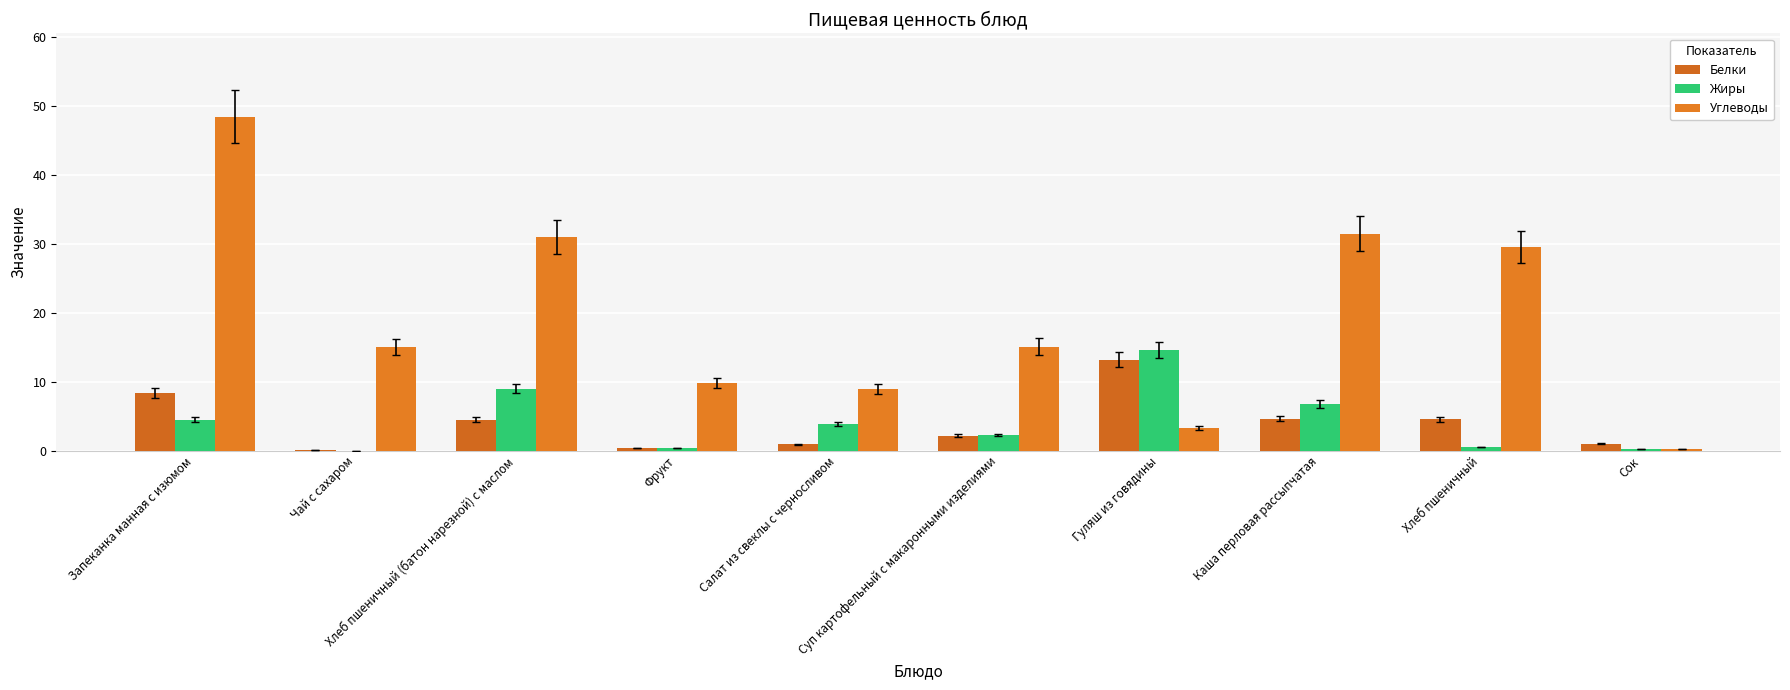

What is the sum of all Углеводы values?

192.7